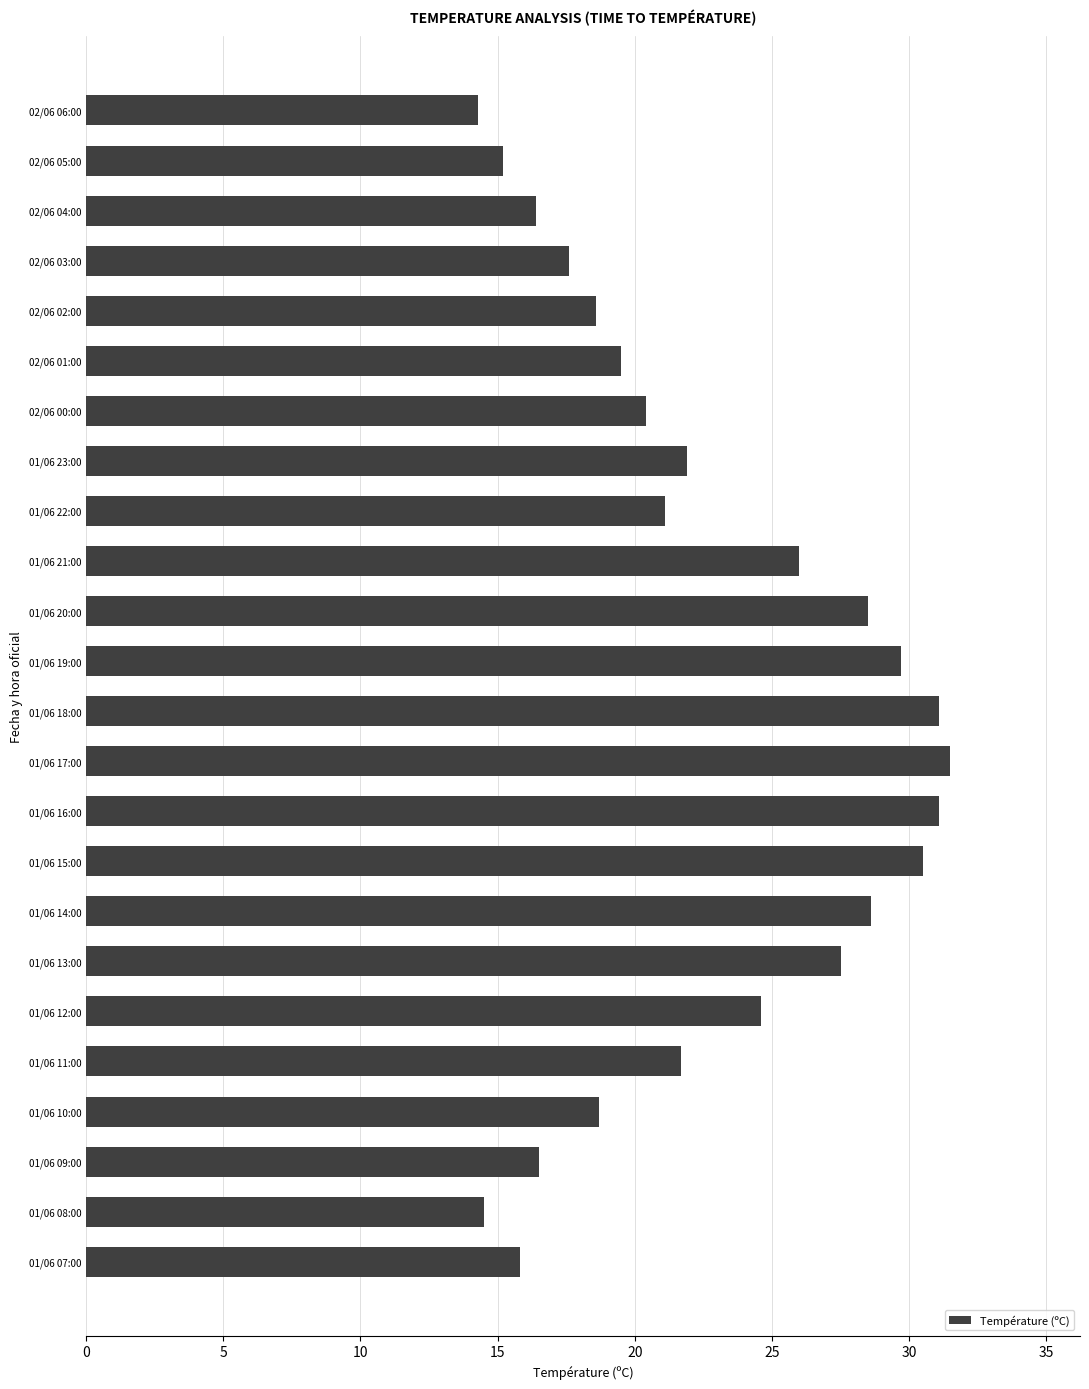

What is the sum of all values?

541.3